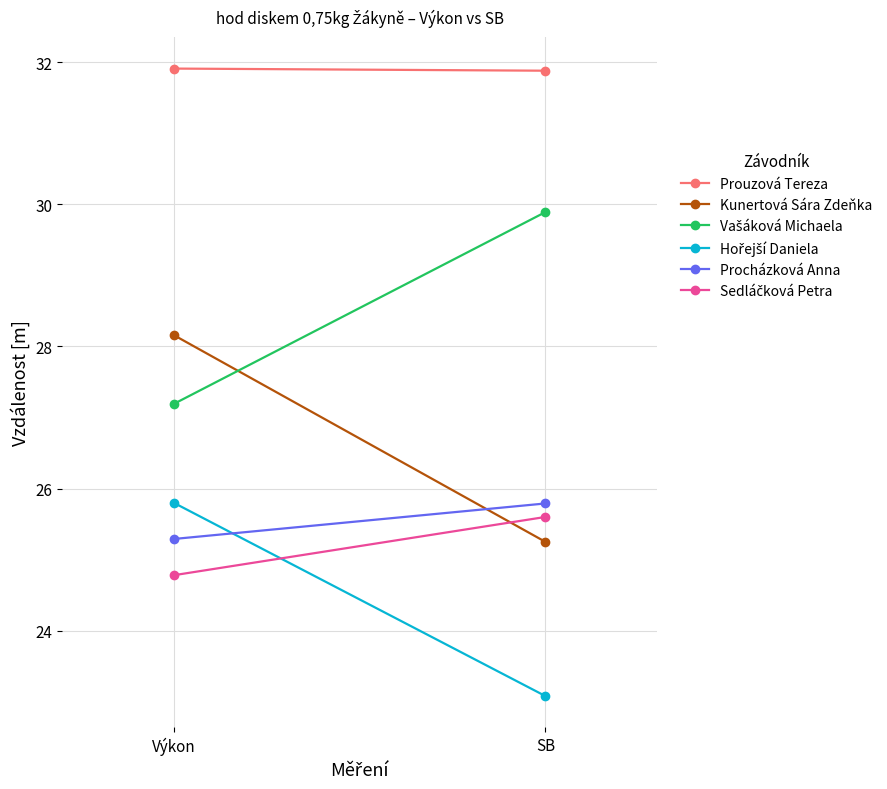

What is the smallest value displayed?

23.1